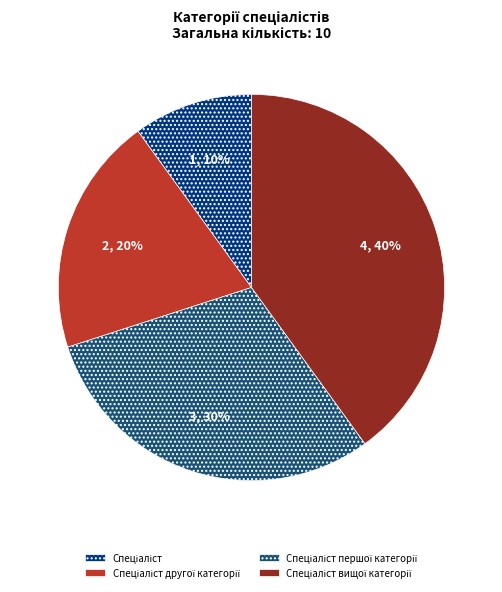

Does any single category account for the majority?

No